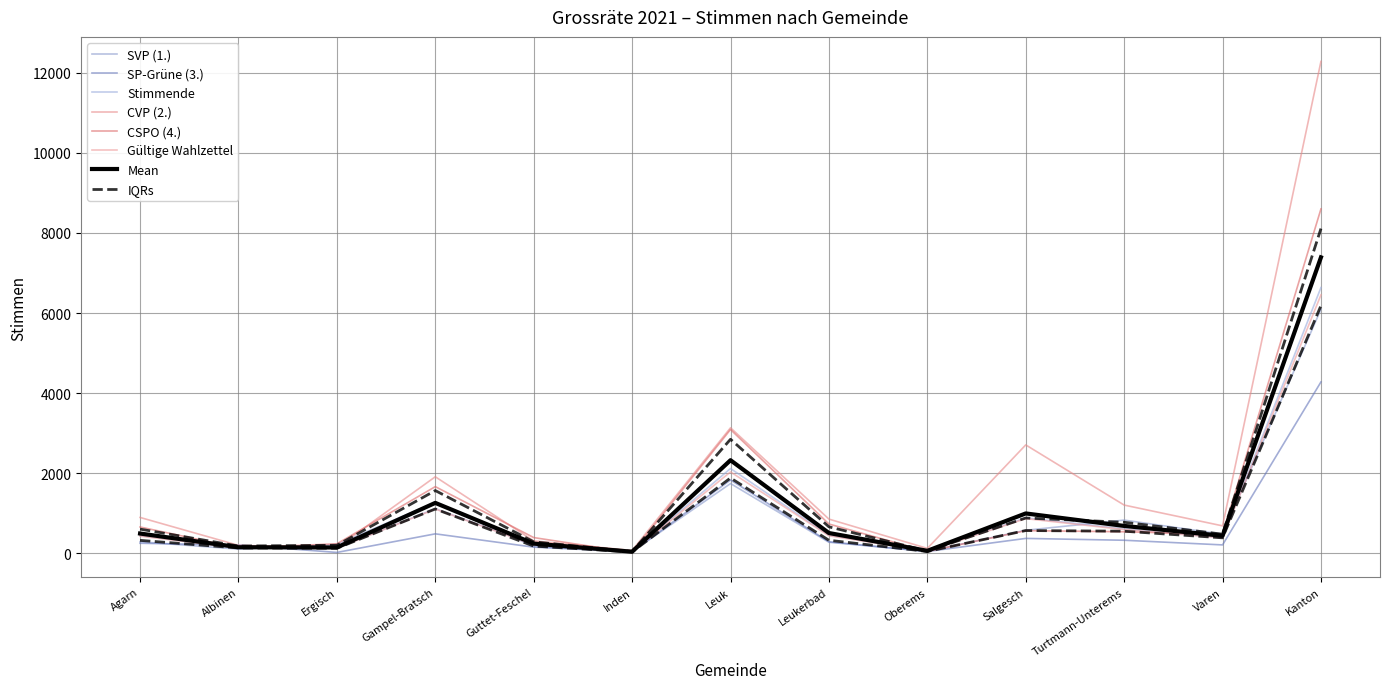

What is the sum of the SVP (1.) values at Albinen and Ergisch?

332